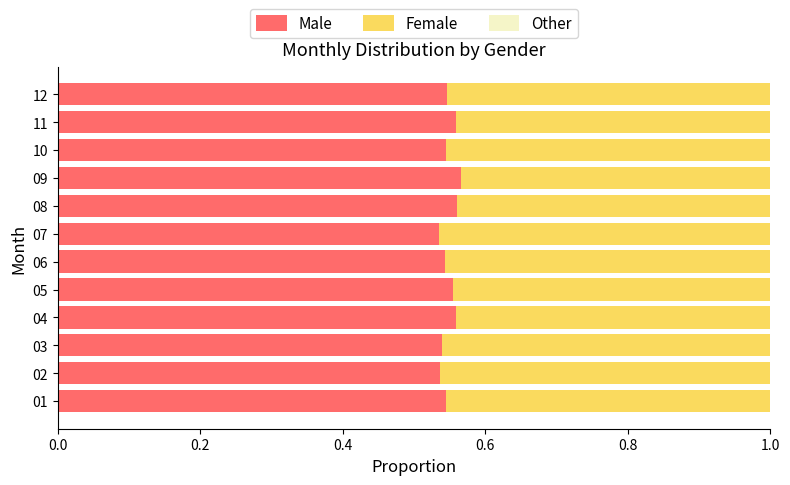

What is the total value across all series at 01?

1.0